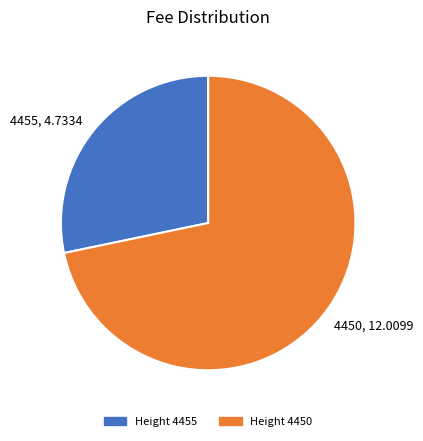

The 4450 slice represents 79% of the pie. True or false?

False